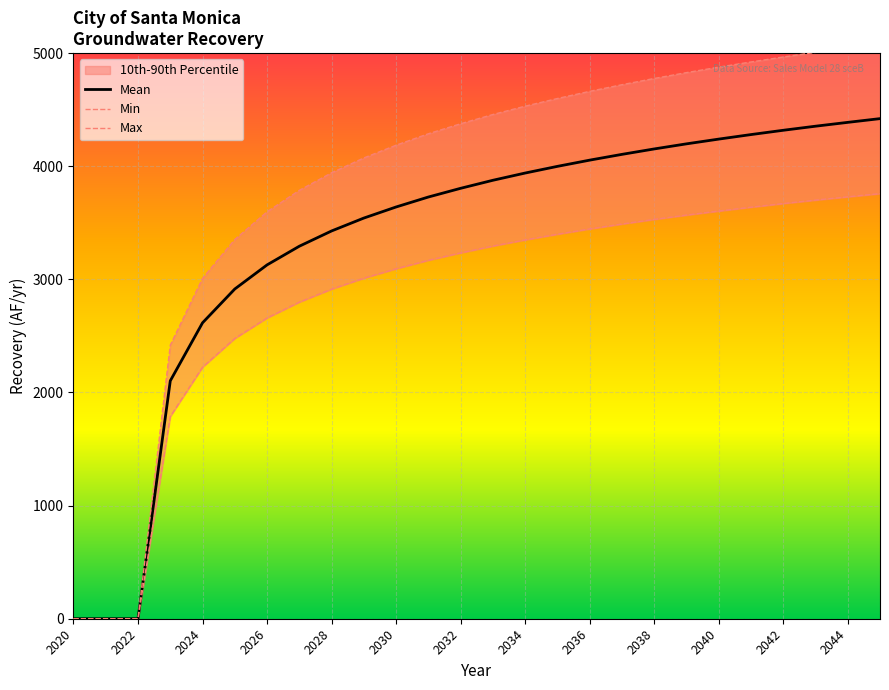

At which category does the chart reach its peak across all series?

25